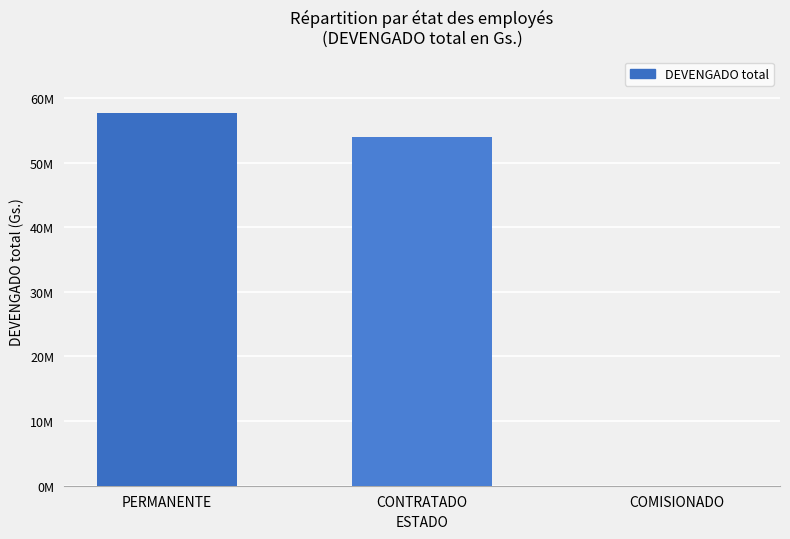

Are the bars horizontal?

No